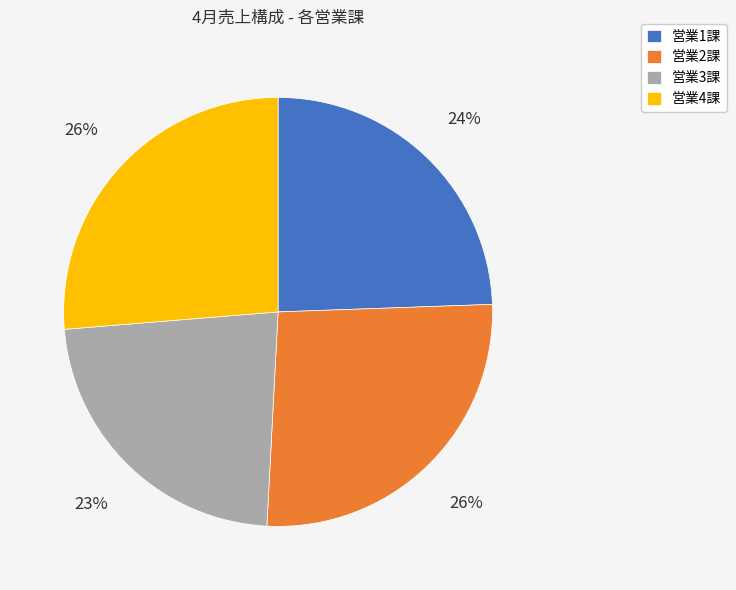

The 営業4課 slice represents 26% of the pie. True or false?

True